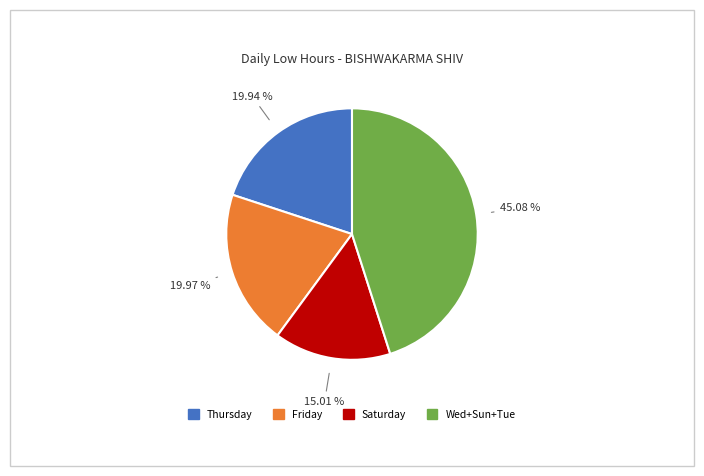

How many slices are in this pie chart?

4